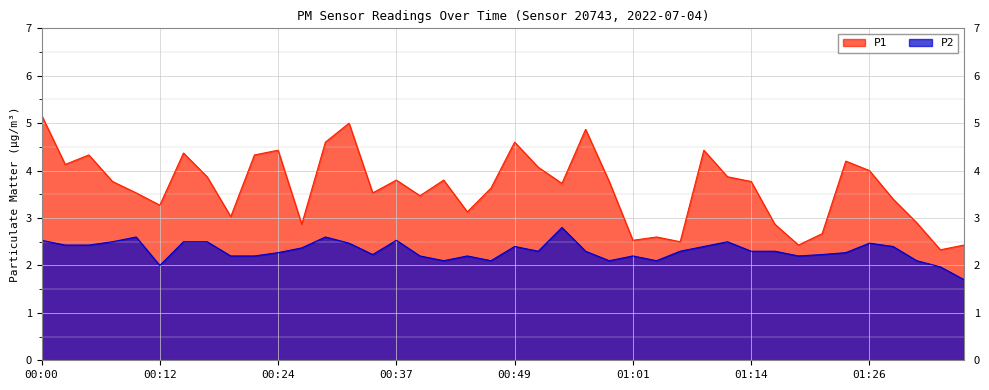

What is the value of the P2 point at the 35th from the left?

2.3